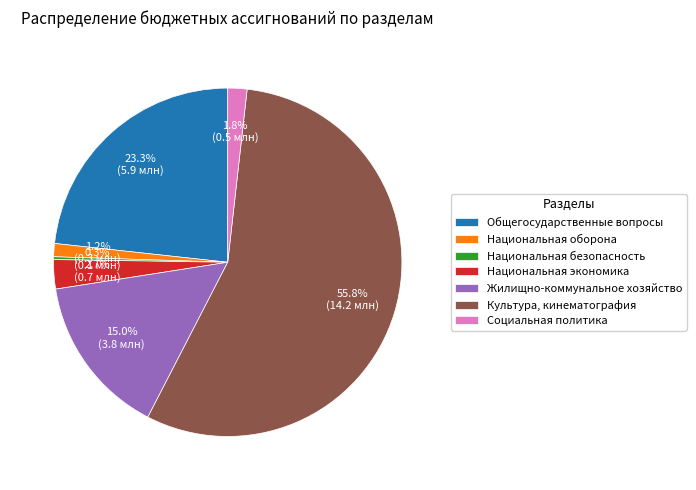

What is the majority slice?

Культура, кинематография